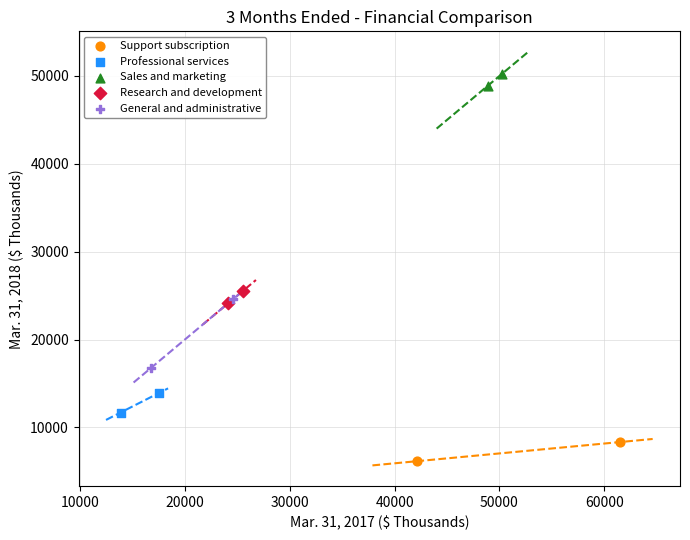

Which series has the largest Y range (max minus min)?

General and administrative